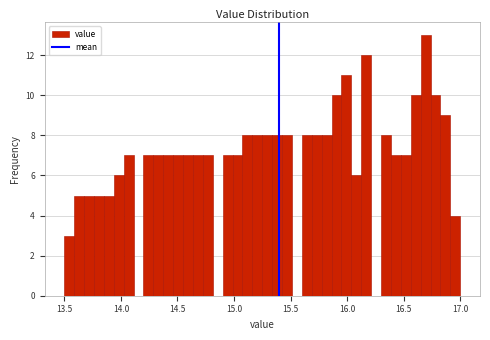

Around what value on the x-axis is the tallest bar? Give the approximate position of its centre, as read against the axis.

16.70